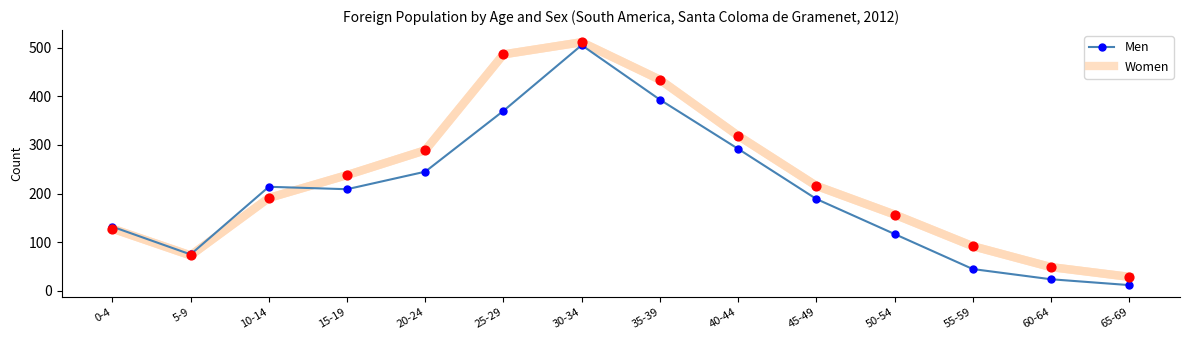

What are all the series names shown in the legend?

Men, Women